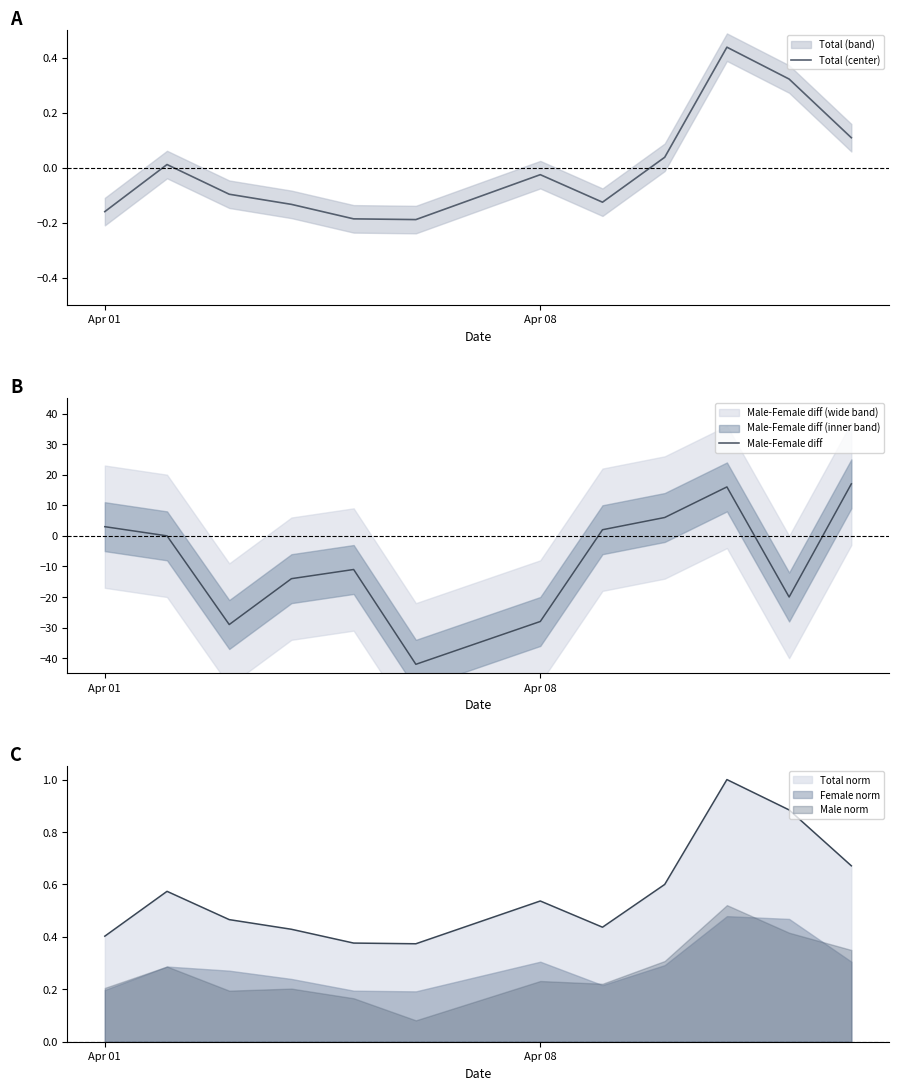

True or false: Total norm and Male norm intersect in this chart.

False